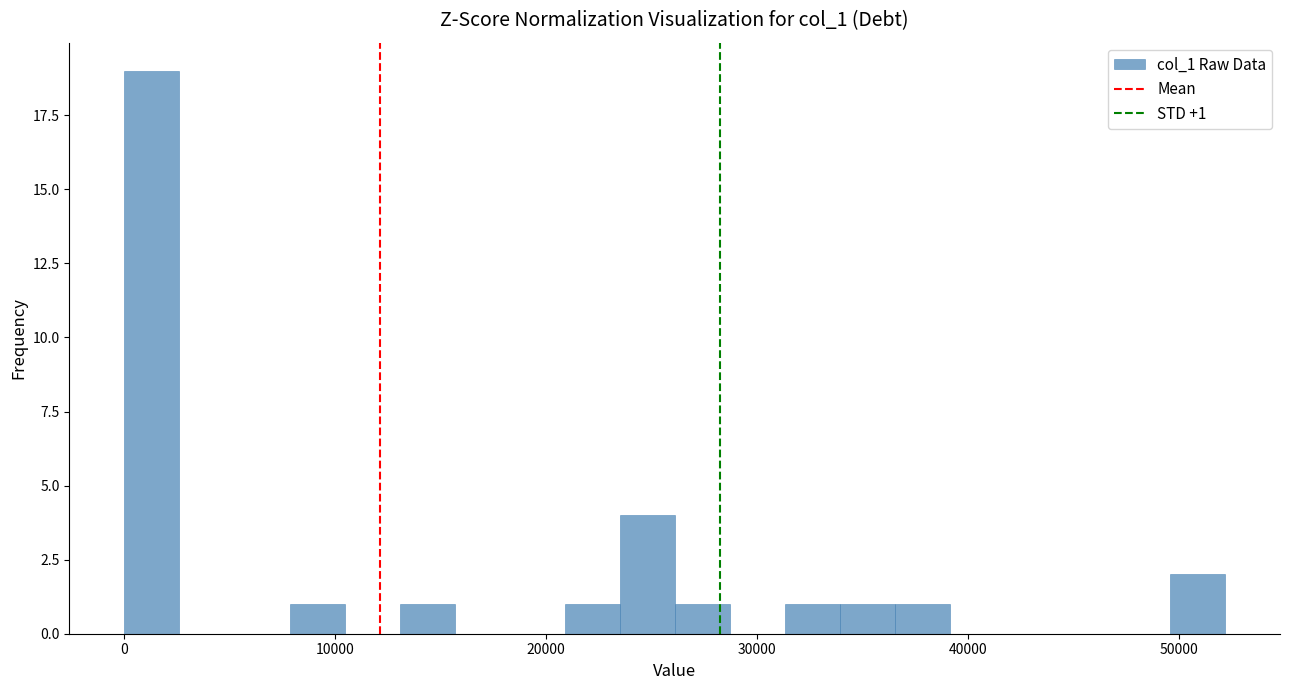

Around what value on the x-axis is the tallest bar? Give the approximate position of its centre, as read against the axis.

1000